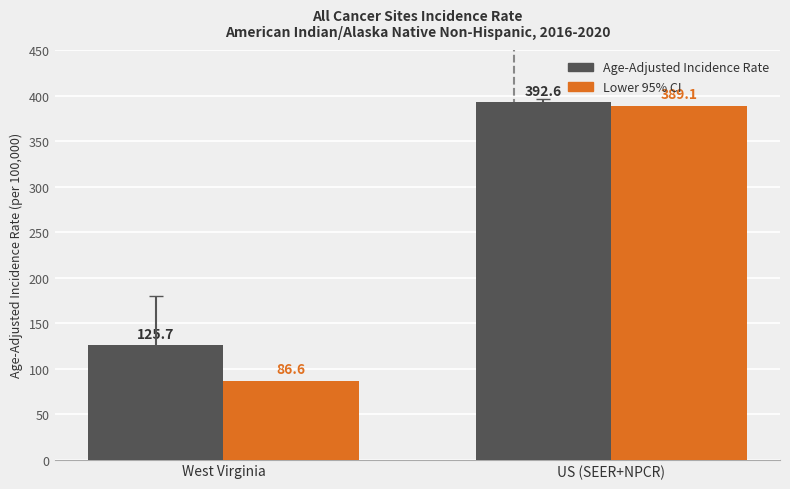

At which label does Lower 95% CI reach its peak?

US (SEER+NPCR)